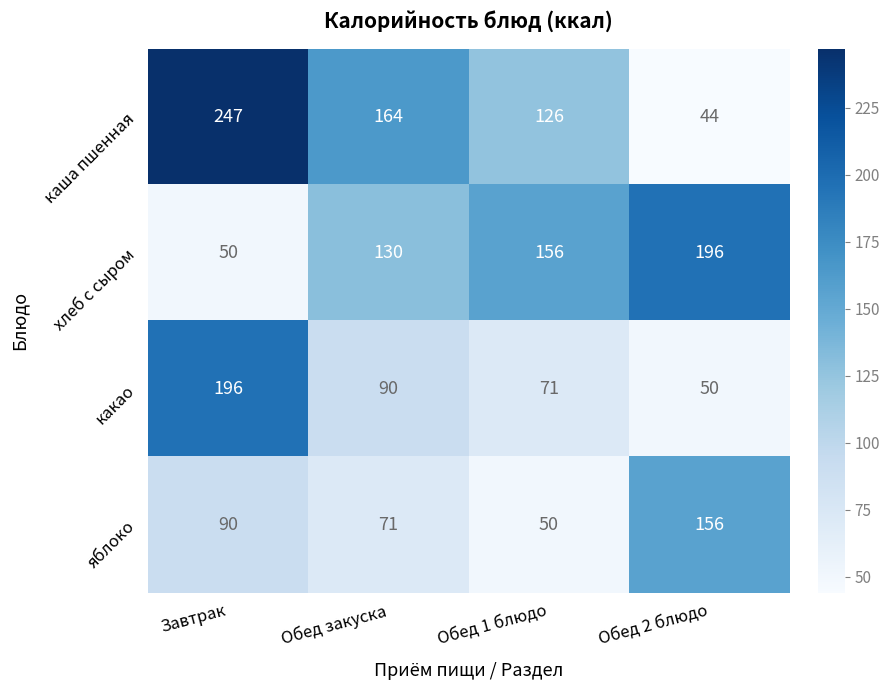

The value of какао at Завтрак is 40. True or false?

False